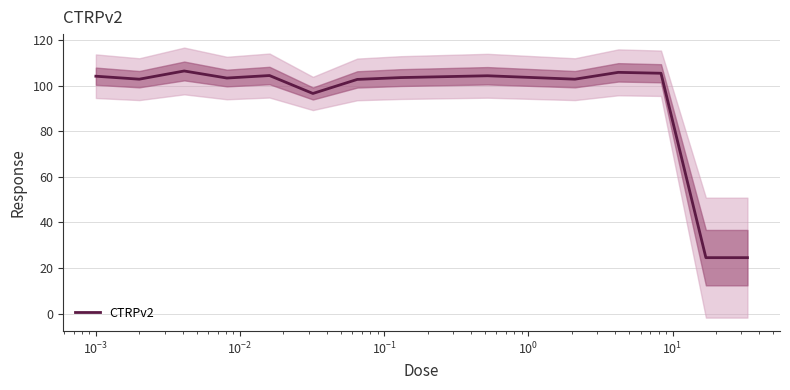

What is the lowest value of the CTRPv2 series?

24.6